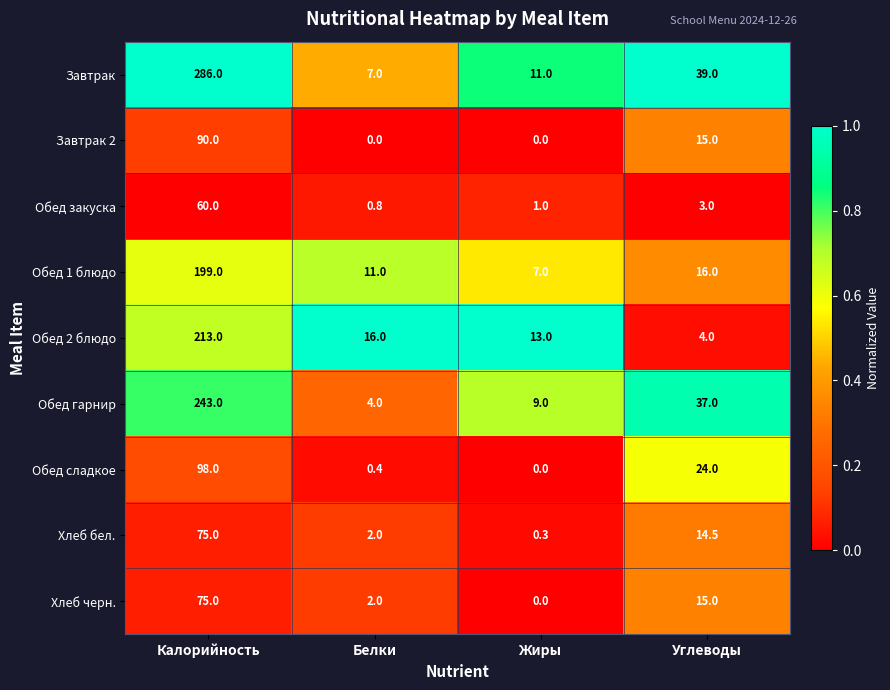

How many Завтрак 2 values are between 0 and 90?

4